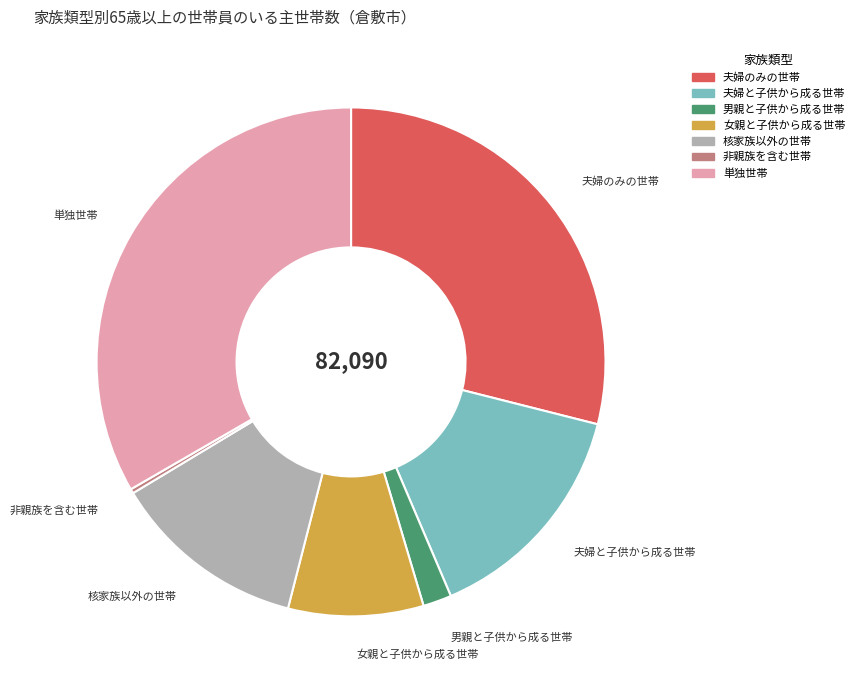

How many segments does this pie chart have?

7